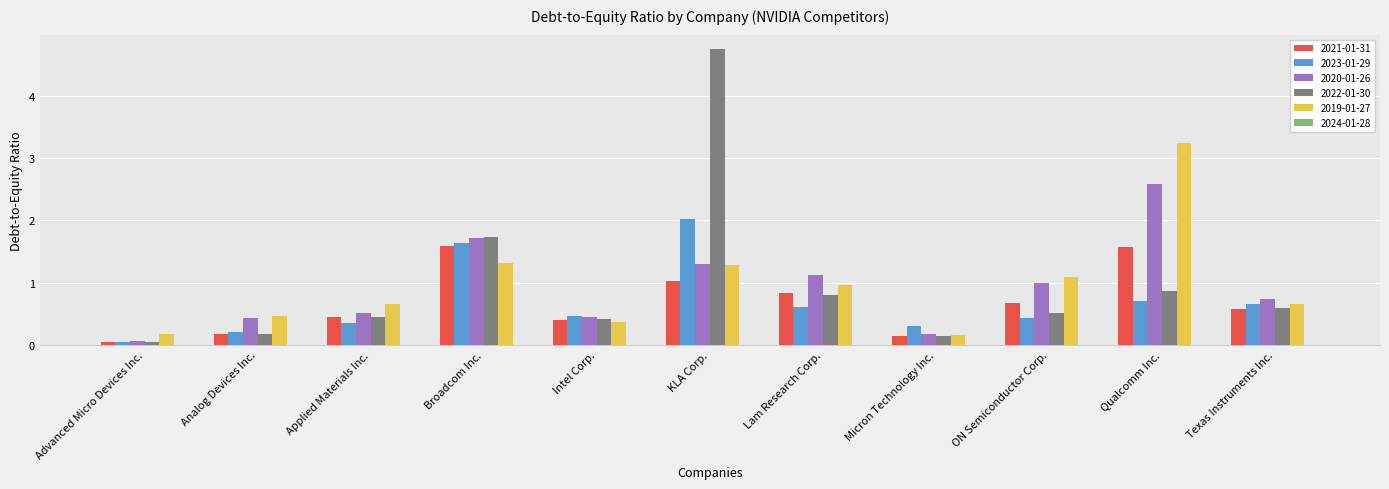

List the series in order of their peak value, lowest first.

2021-01-31, 2023-01-29, 2020-01-26, 2019-01-27, 2022-01-30